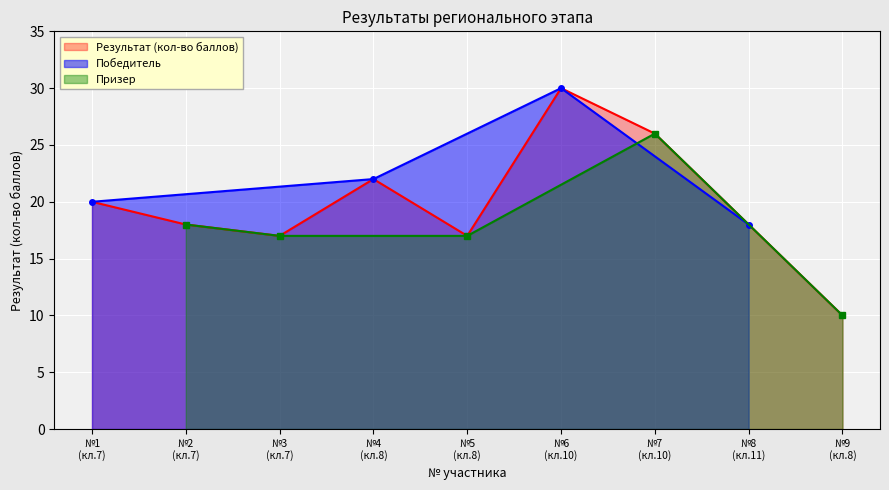

What is the maximum value for Результат (кол-во баллов)?

30